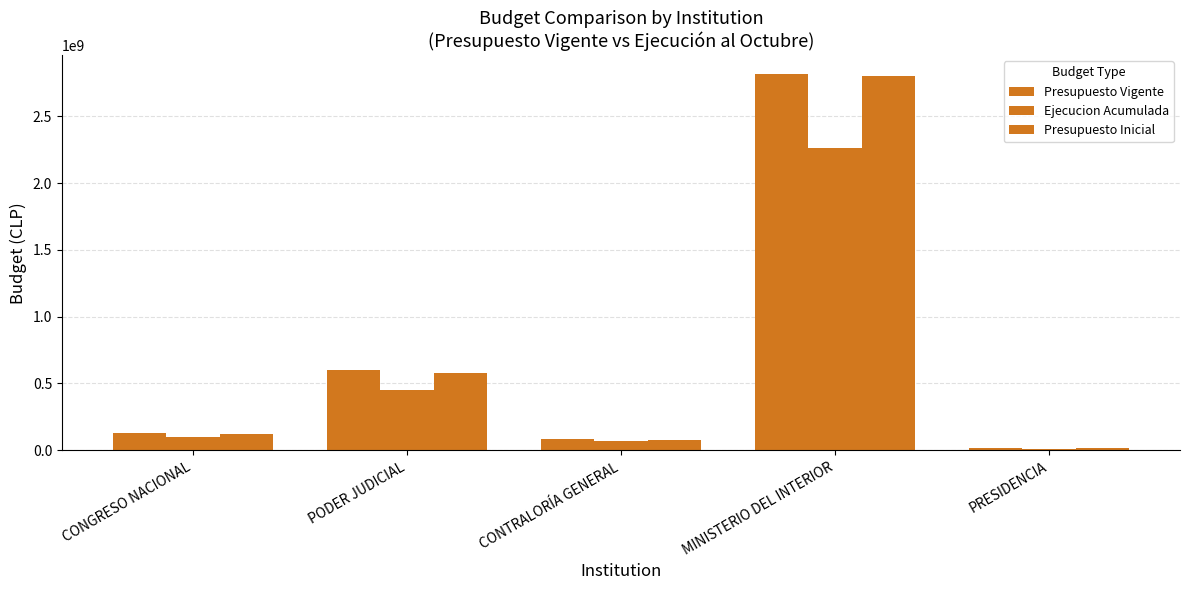

Are the bars grouped side by side (vs. stacked)?

Yes